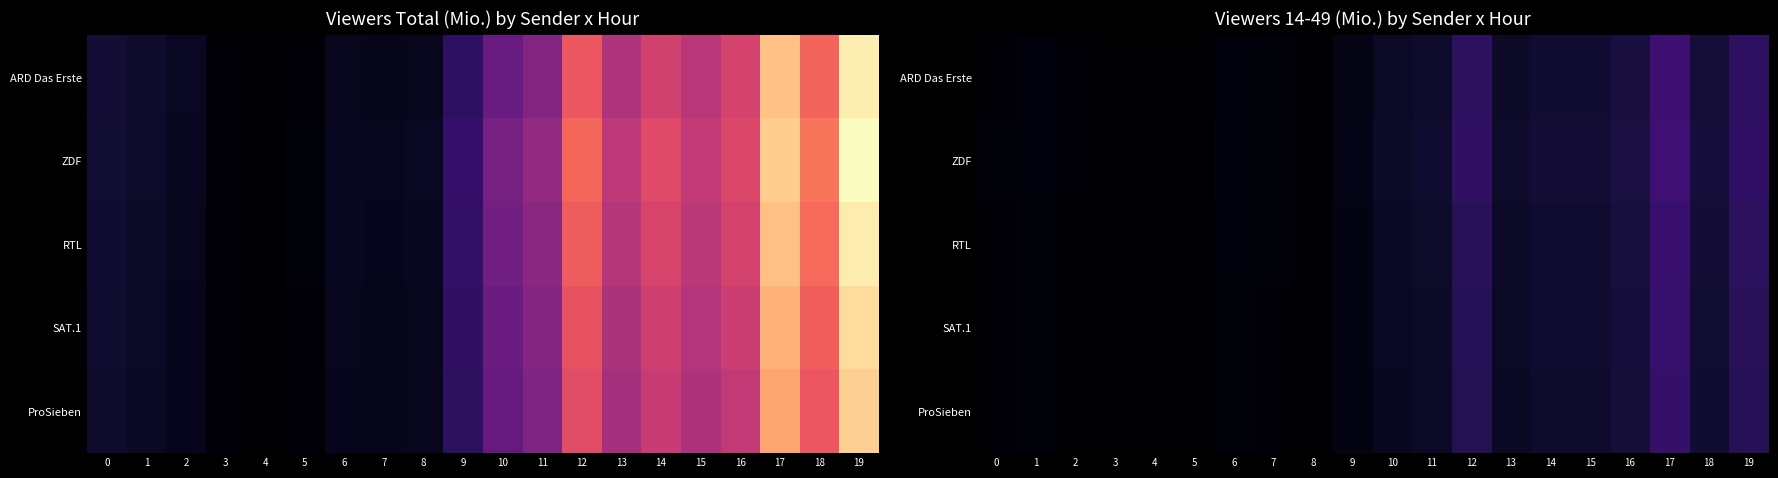

At how many categories does at least one series exceed 0?

20